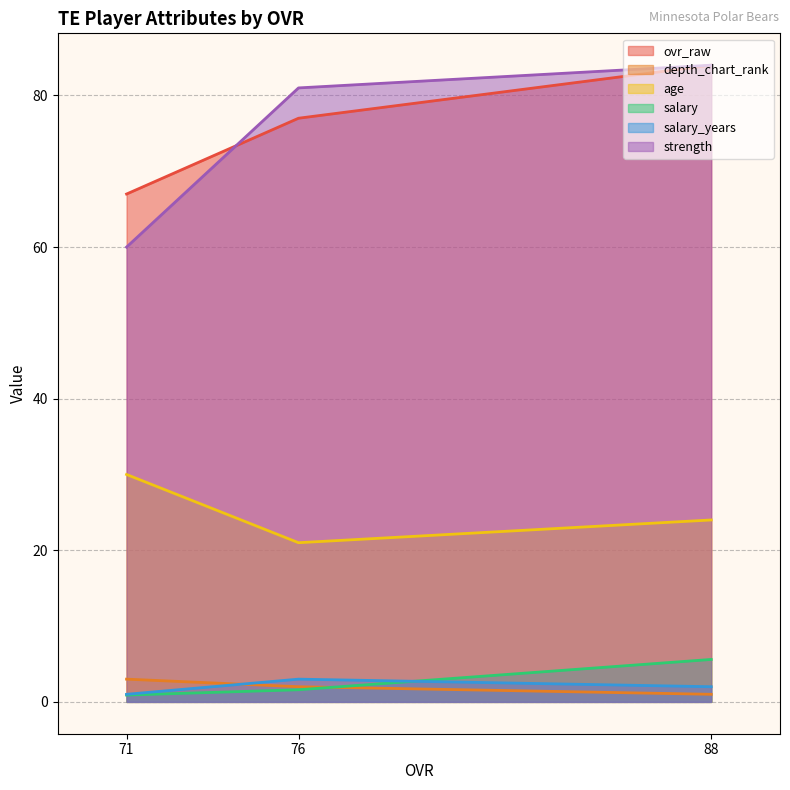

What is the difference between the ovr_raw values at 88 and 71?

17.0